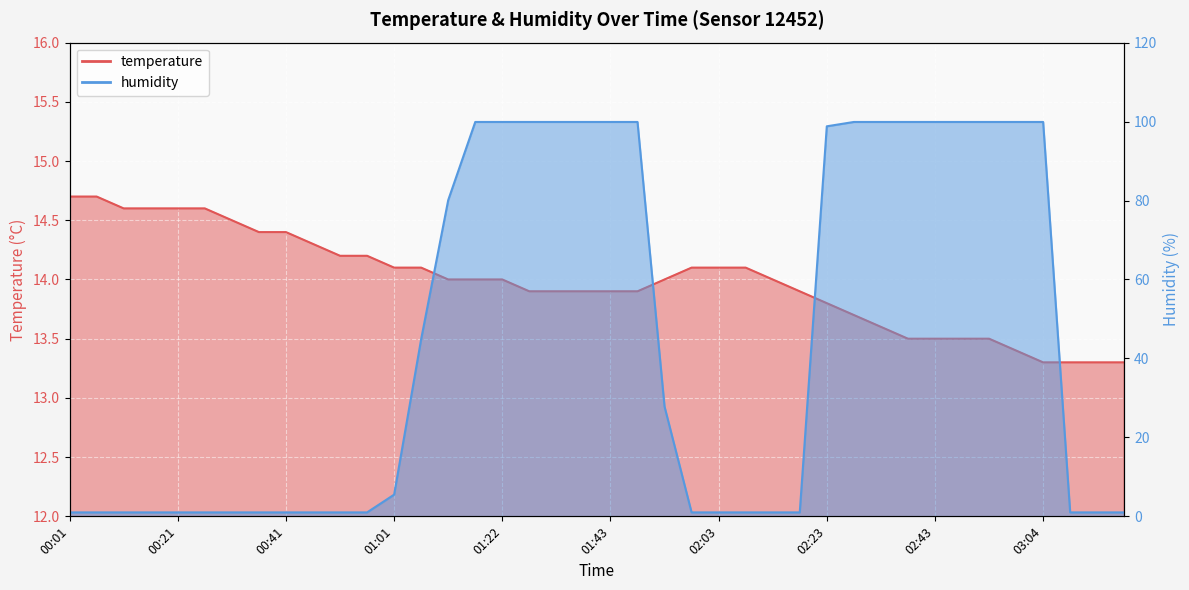

Reading left to right, transcribe all the data shown in this chart.

temperature: 14.7	14.7	14.6	14.6	14.6	14.6	14.5	14.4	14.4	14.3	14.2	14.2	14.1	14.1	14.0	14.0	14.0	13.9	13.9	13.9	13.9	13.9	14.0	14.1	14.1	14.1	14.0	13.9	13.8	13.7	13.6	13.5	13.5	13.5	13.5	13.4	13.3	13.3	13.3	13.3
humidity: 1.0	1.0	1.0	1.0	1.0	1.0	1.0	1.0	1.0	1.0	1.0	1.0	5.5	44.9	80.1	99.9	99.9	99.9	99.9	99.9	99.9	99.9	27.8	1.0	1.0	1.0	1.0	1.0	98.8	99.9	99.9	99.9	99.9	99.9	99.9	99.9	99.9	1.0	1.0	1.0